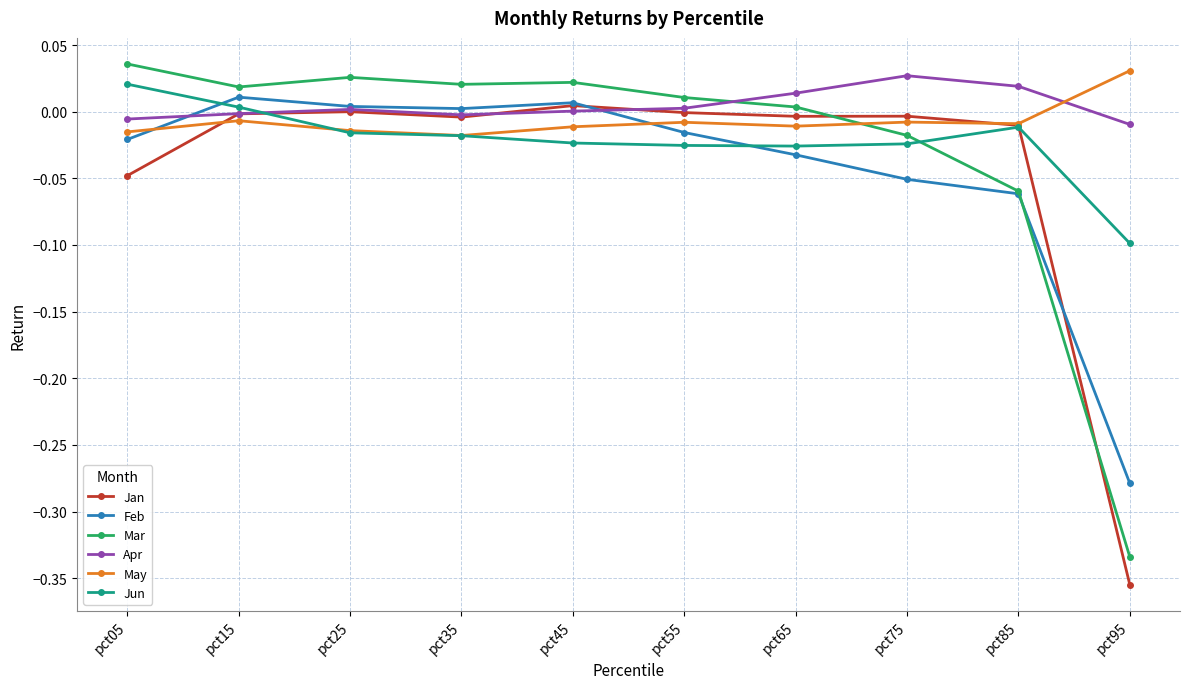

True or false: Jan and Feb intersect in this chart.

True